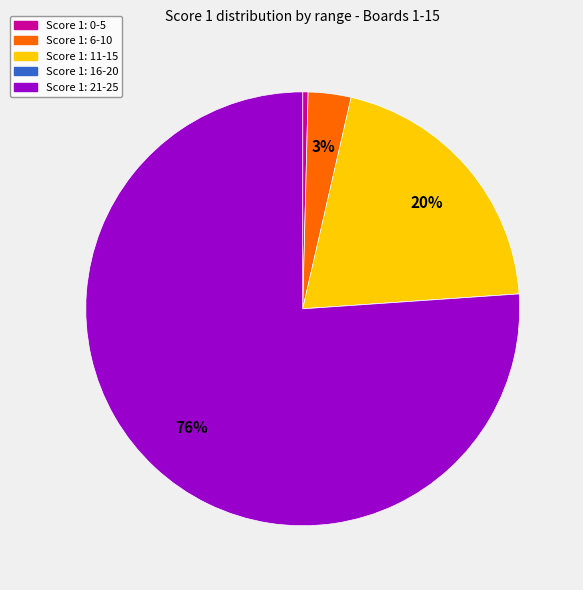

True or false: Score 1: 6-10 accounts for 11% of the total.

False